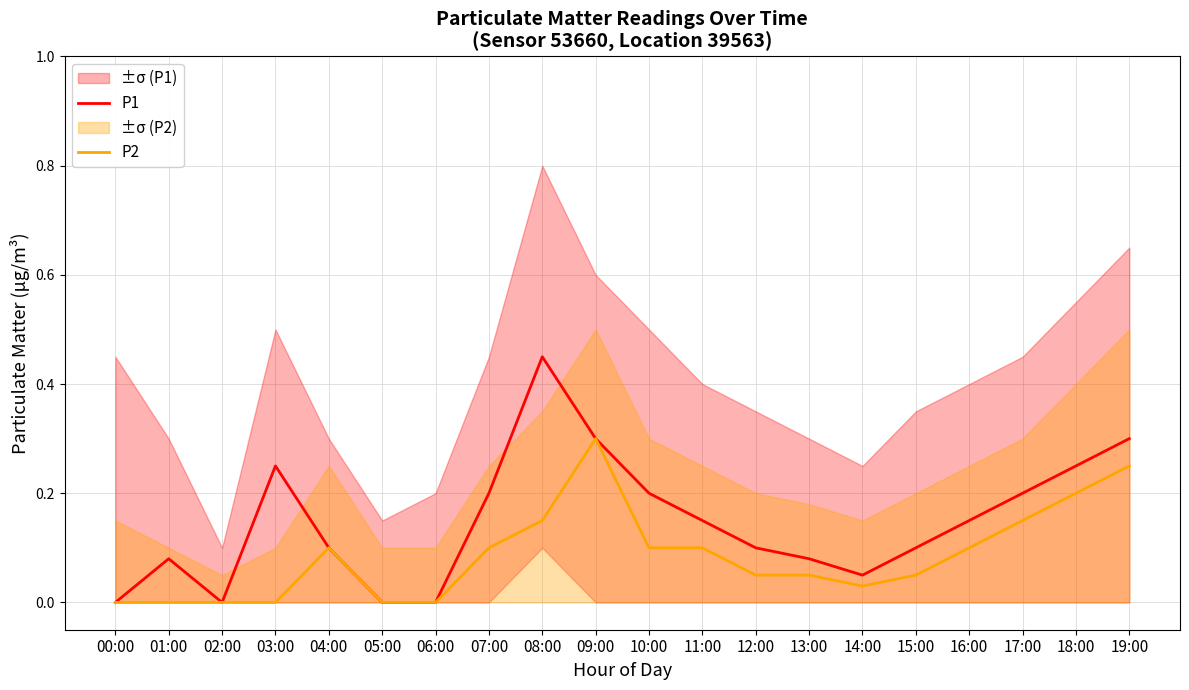

What is the average value of the P1 series?

0.1